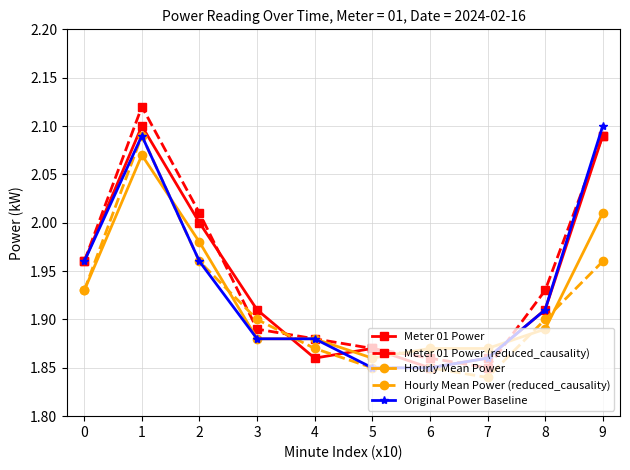

Which series has the largest range (max minus min)?

Meter 01 Power (reduced_causality)